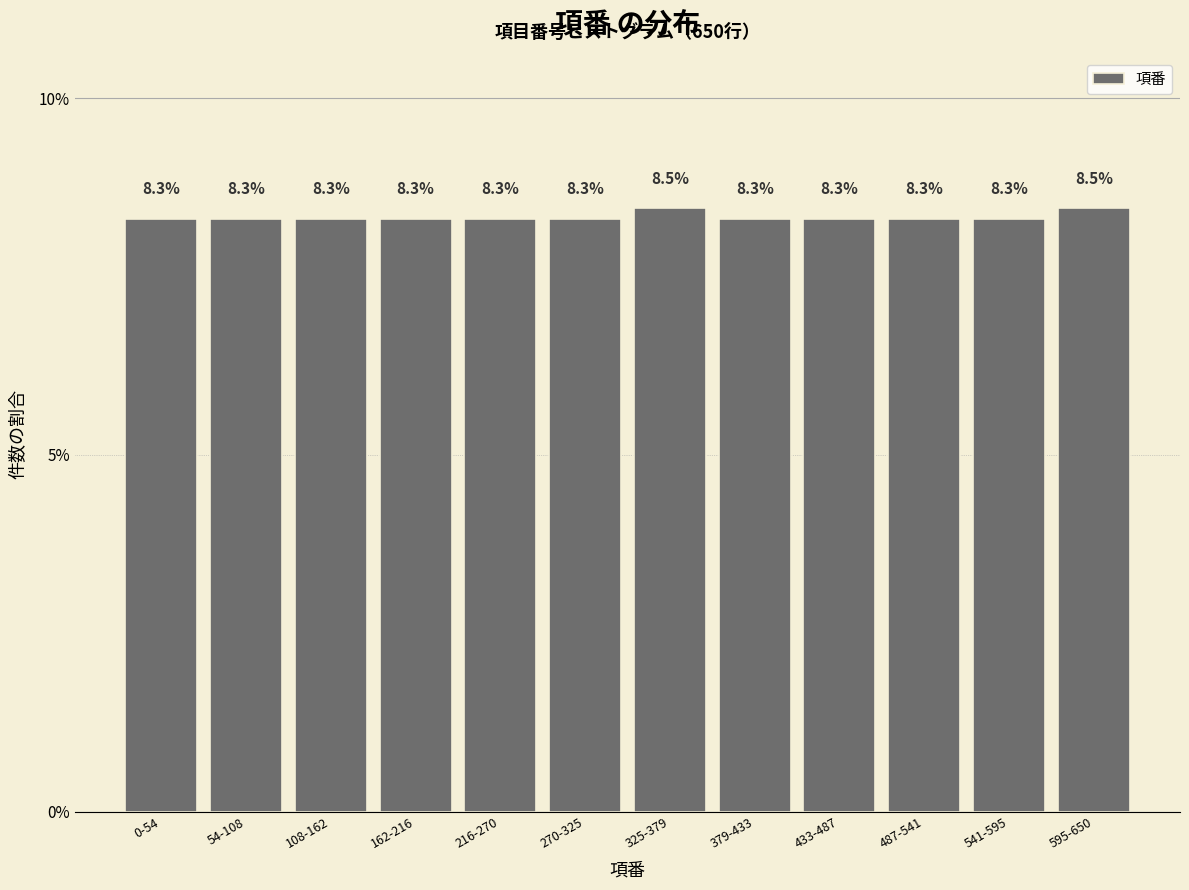

Reading right to left, what are all the values shown in this chart?

595-650=8.5	541-595=8.3	487-541=8.3	433-487=8.3	379-433=8.3	325-379=8.5	270-325=8.3	216-270=8.3	162-216=8.3	108-162=8.3	54-108=8.3	0-54=8.3